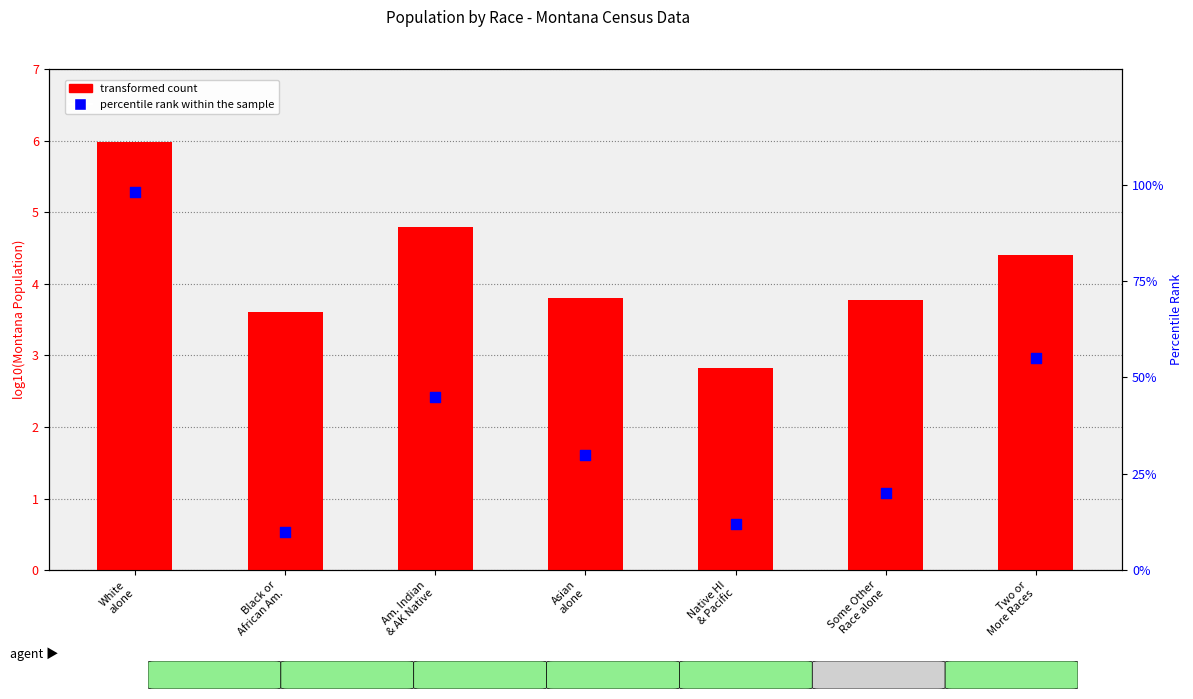

What are all the series names shown in the legend?

transformed count, percentile rank within the sample